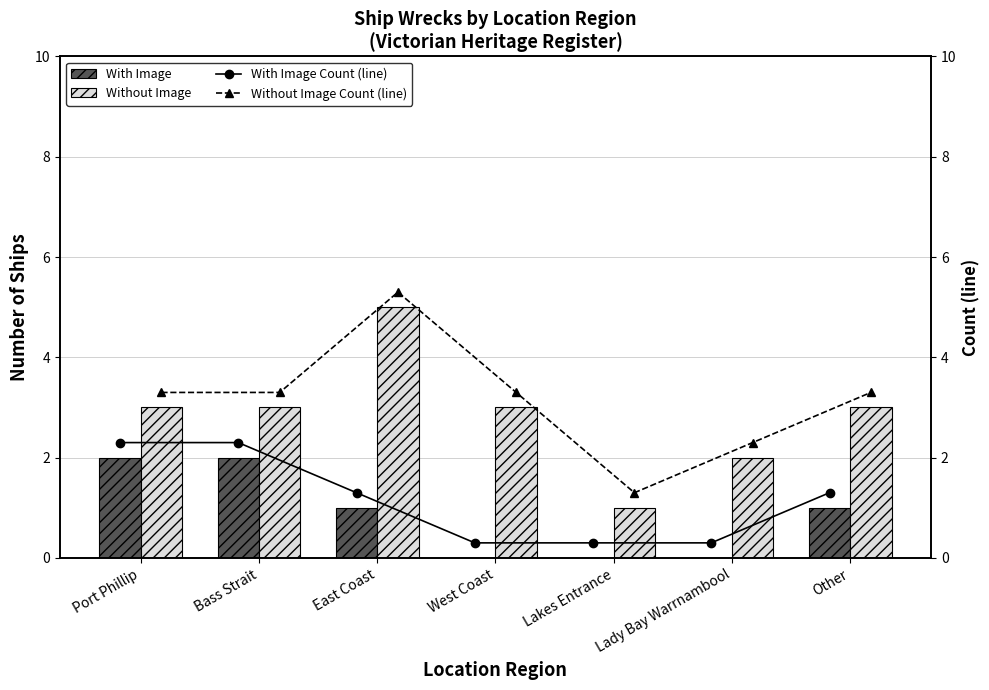

The value of Without Image at Lakes Entrance is 1.0. True or false?

True